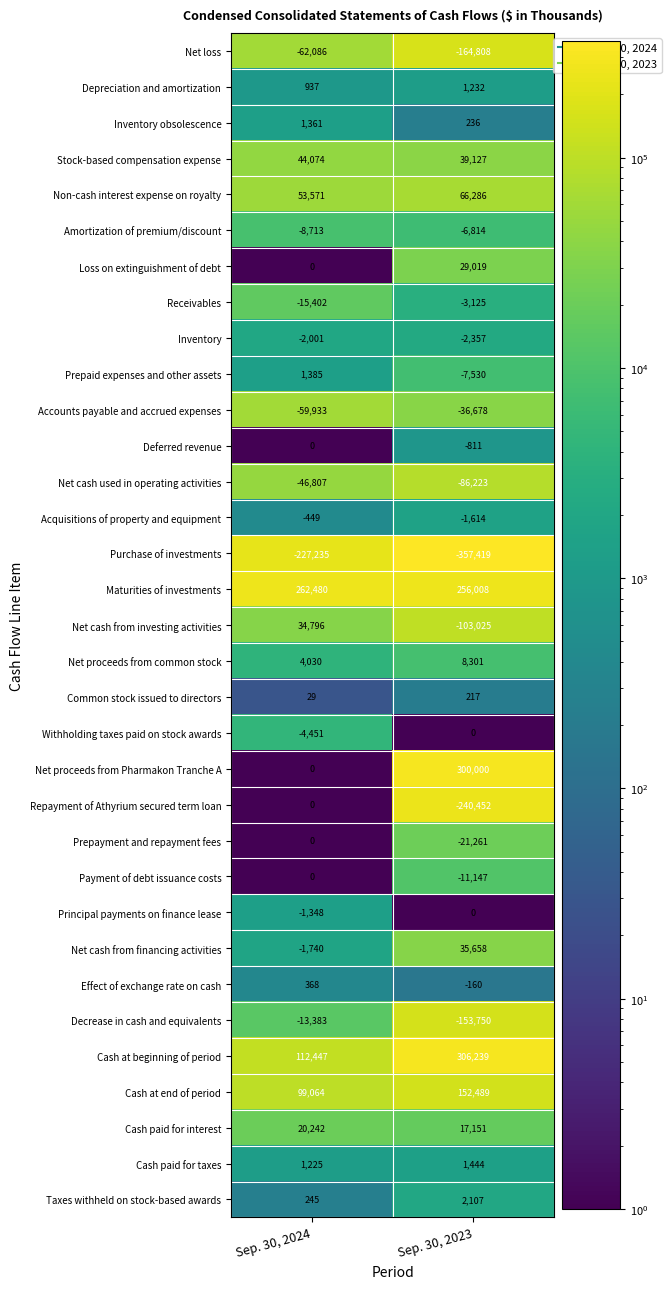

What is the difference between the Cash at beginning of period values at Sep. 30, 2024 and Sep. 30, 2023?

193792